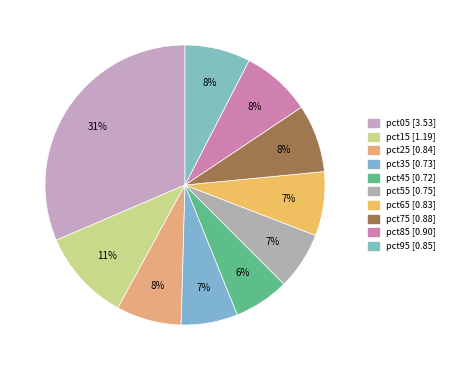

To the nearest percent, what is the difference between the largest and smallest slice percentages?

25%